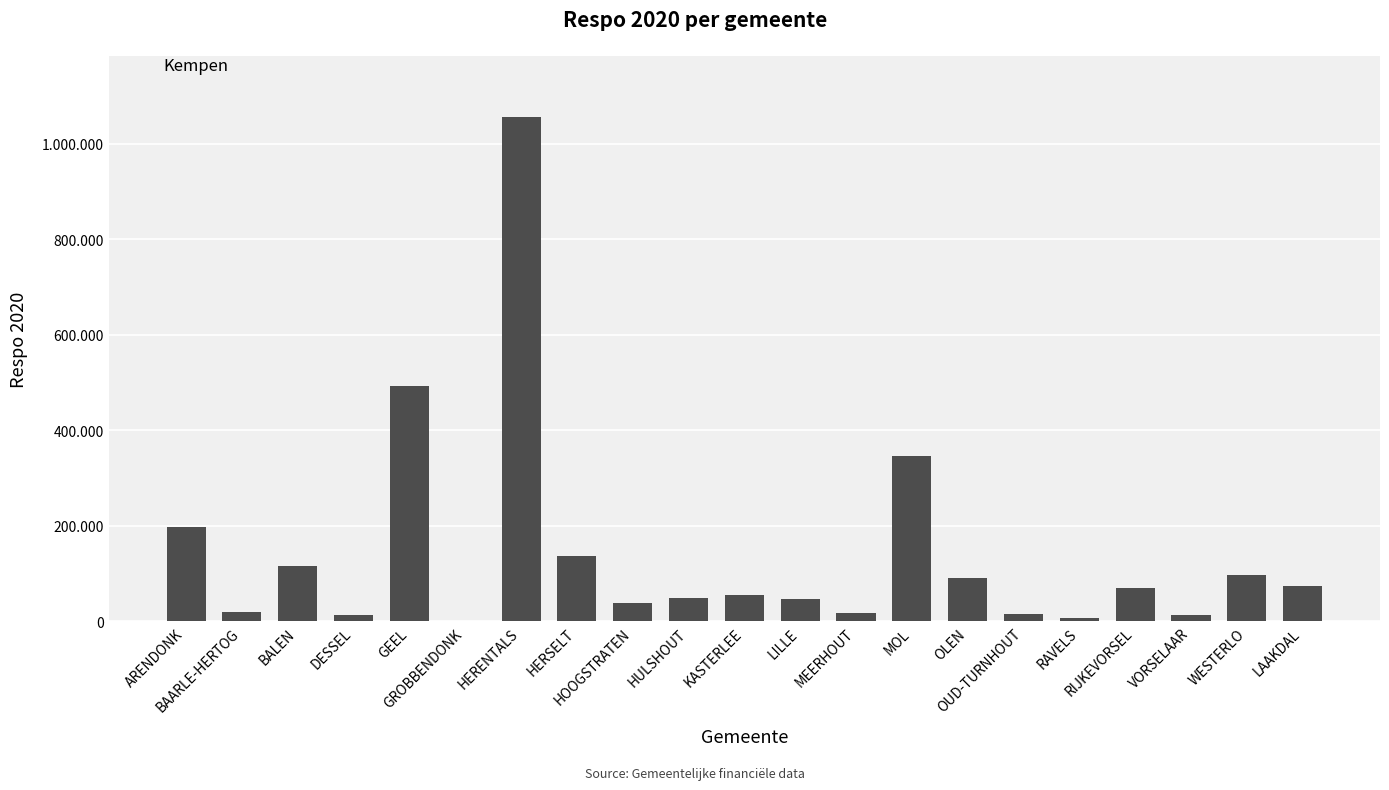

Are the bars horizontal?

No